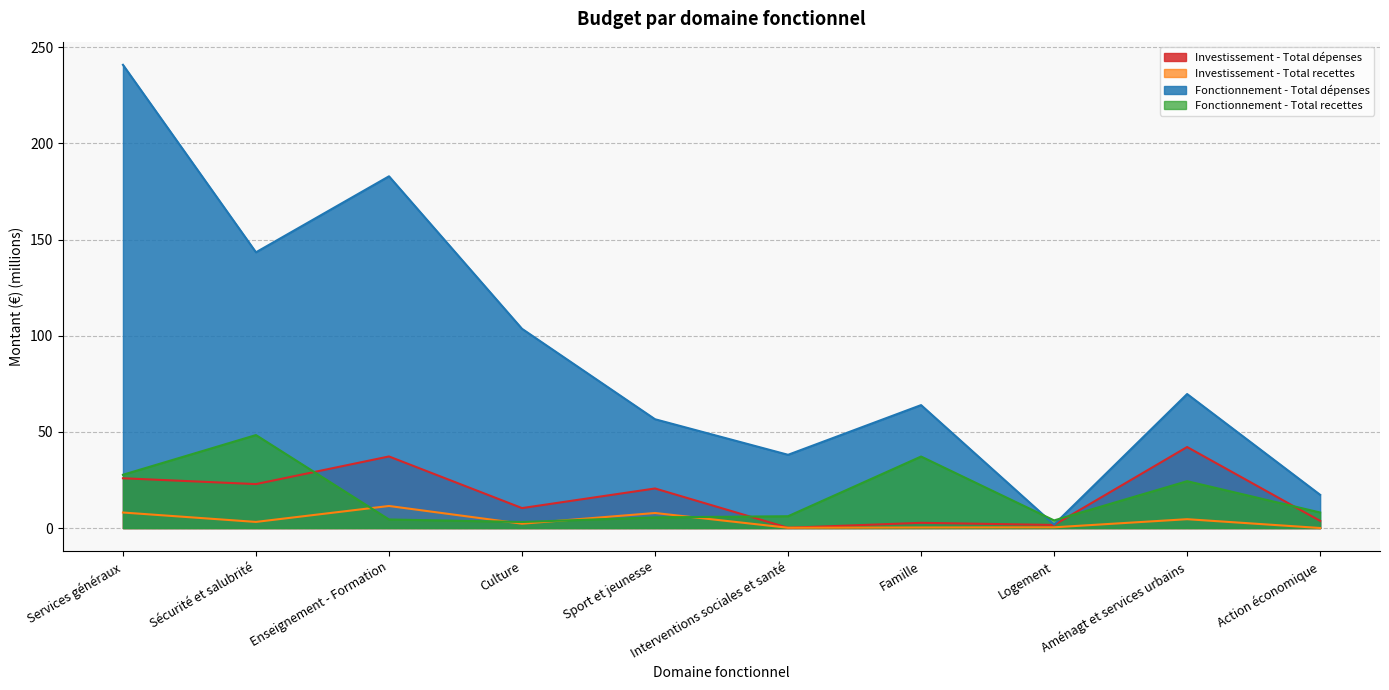

Reading right to left, list all the values displayed in this chart.

Investissement - Total dépenses: Action économique=3.7	Aménagt et services urbains=42.1	Logement=1.6	Famille=2.7	Interventions sociales et santé=0.1	Sport et jeunesse=20.6	Culture=10.4	Enseignement - Formation=37.2	Sécurité et salubrité=22.9	Services généraux=25.9
Investissement - Total recettes: Action économique=0.0	Aménagt et services urbains=4.6	Logement=0.4	Famille=0.3	Interventions sociales et santé=0.2	Sport et jeunesse=7.8	Culture=2.3	Enseignement - Formation=11.5	Sécurité et salubrité=3.2	Services généraux=8.1
Fonctionnement - Total dépenses: Action économique=17.3	Aménagt et services urbains=69.7	Logement=1.8	Famille=63.9	Interventions sociales et santé=38.1	Sport et jeunesse=56.6	Culture=103.6	Enseignement - Formation=182.9	Sécurité et salubrité=143.4	Services généraux=240.8
Fonctionnement - Total recettes: Action économique=8.1	Aménagt et services urbains=24.4	Logement=4.0	Famille=37.2	Interventions sociales et santé=6.1	Sport et jeunesse=5.6	Culture=3.2	Enseignement - Formation=4.5	Sécurité et salubrité=48.3	Services généraux=27.7